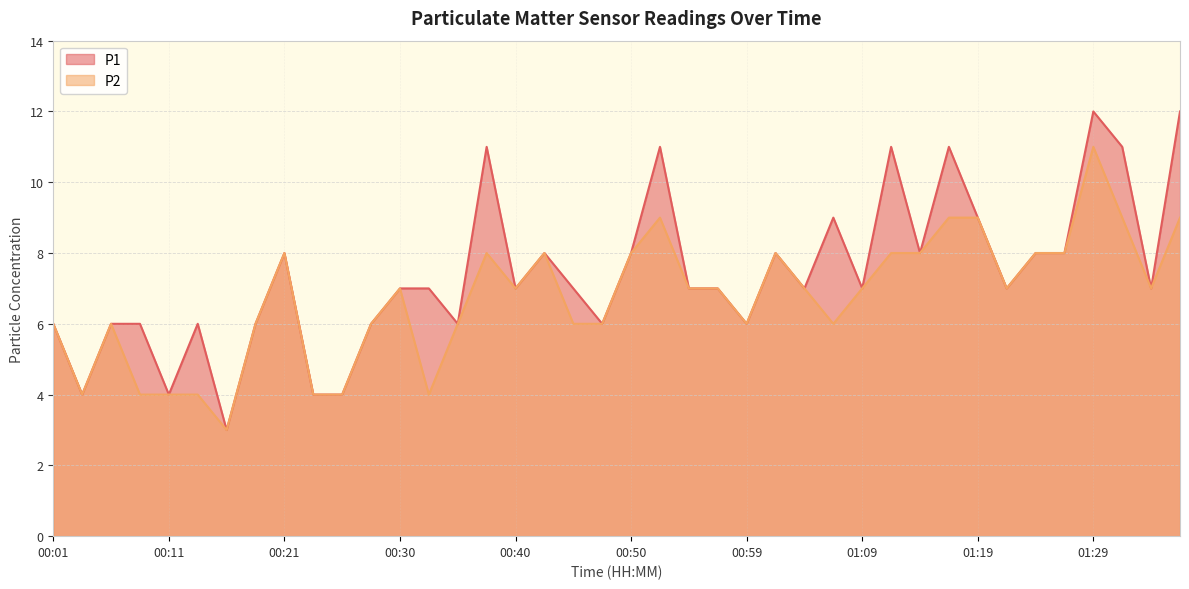

List the series in order of their peak value, lowest first.

P2, P1